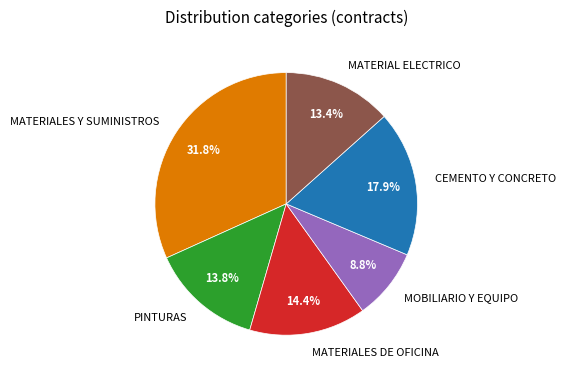

Which slice is the largest?

MATERIALES Y SUMINISTROS